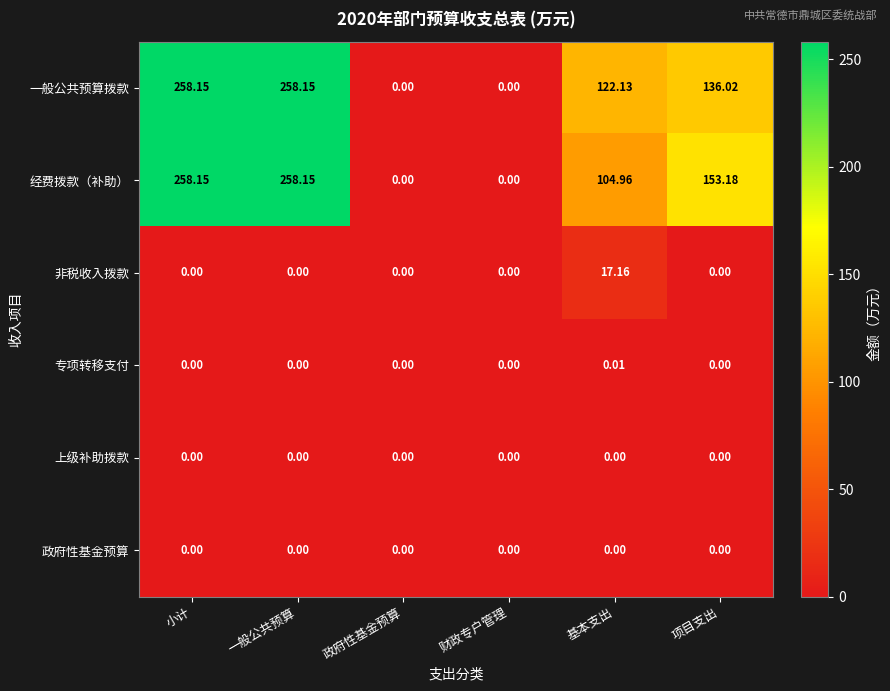

Which series changed the most between 一般公共预算 and 基本支出?

经费拨款（补助）